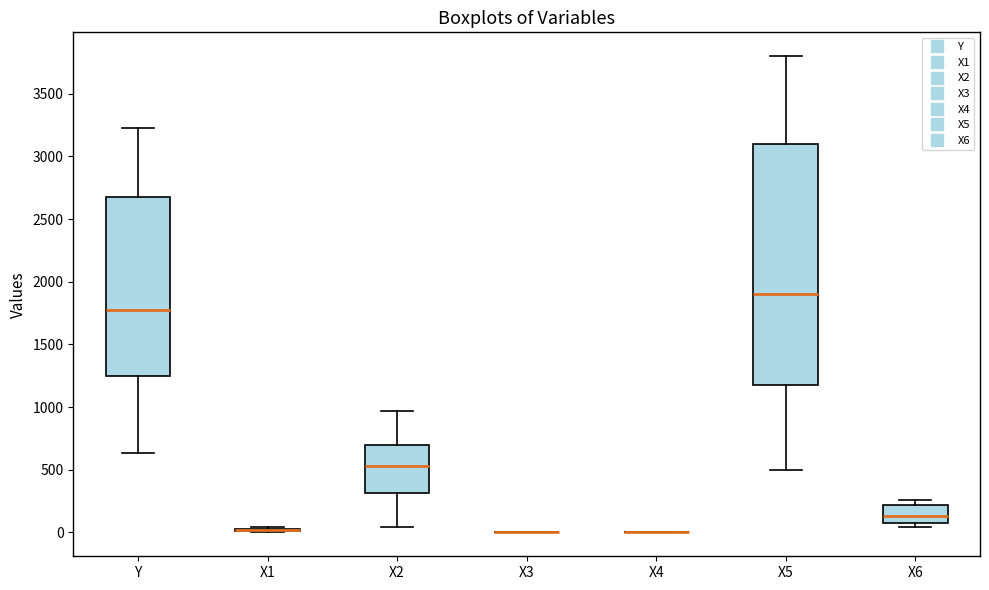

Which box is the tallest, from its lower edge to its upper edge?

X5